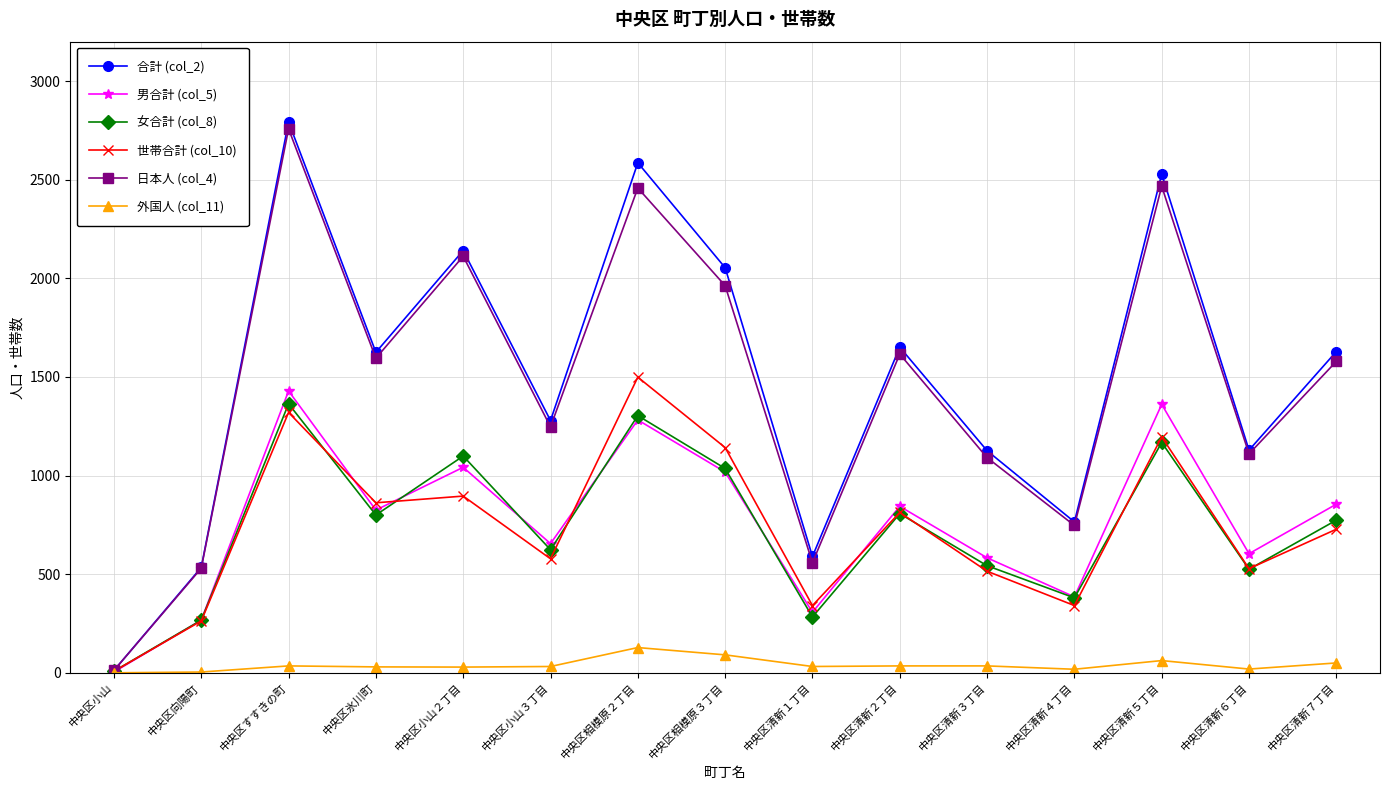

What is the spread (max minus min) of values at 中央区清新７丁目?

1579